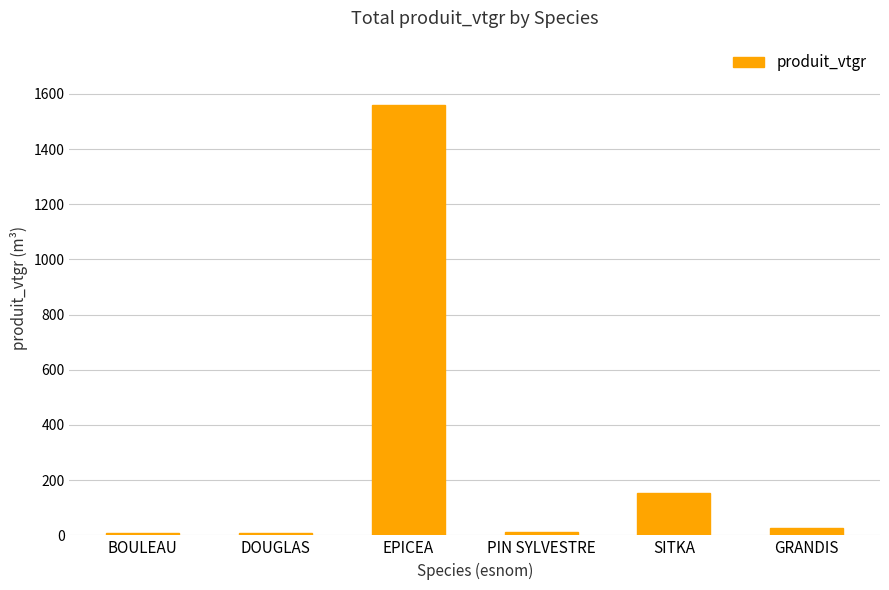

The chart shows a value of 7.5 at BOULEAU. True or false?

True